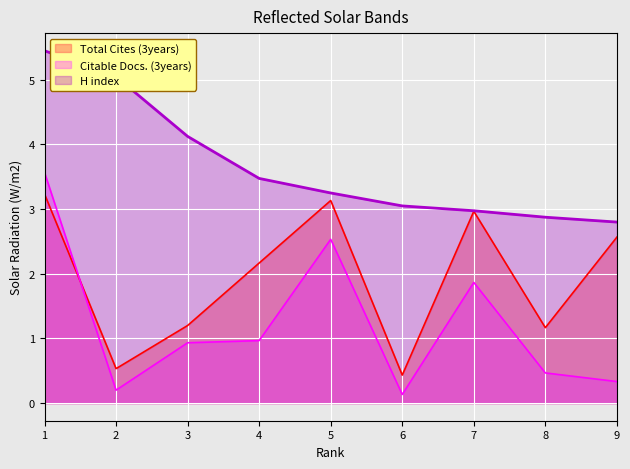

Rank the categories by Total Cites (3years) value from highest to lowest.

1, 5, 7, 9, 4, 3, 8, 2, 6